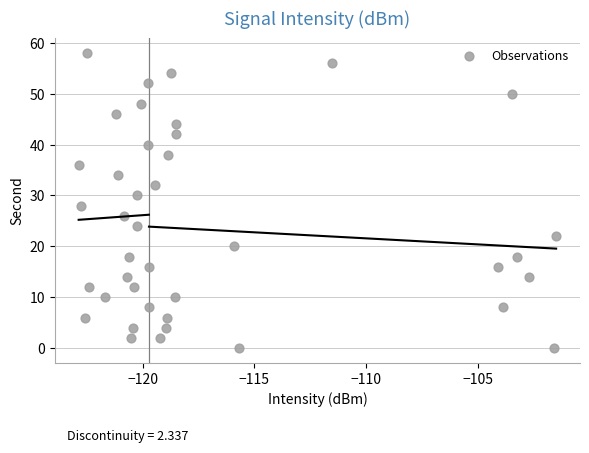

What is the range of Y values (max minus min)?

58